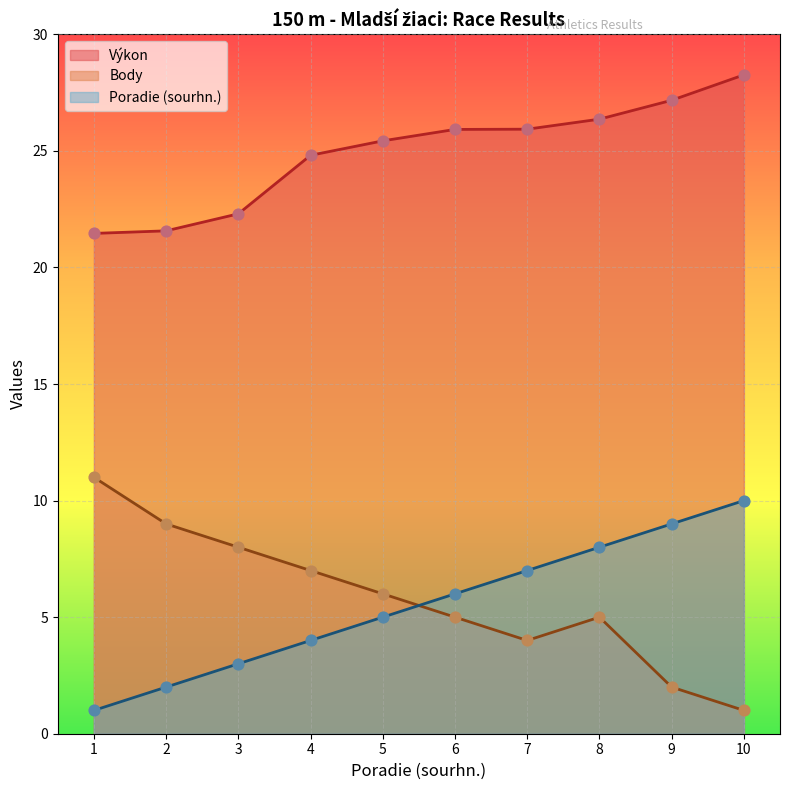

What are all the series names shown in the legend?

Výkon, Body, Poradie (sourhn.)